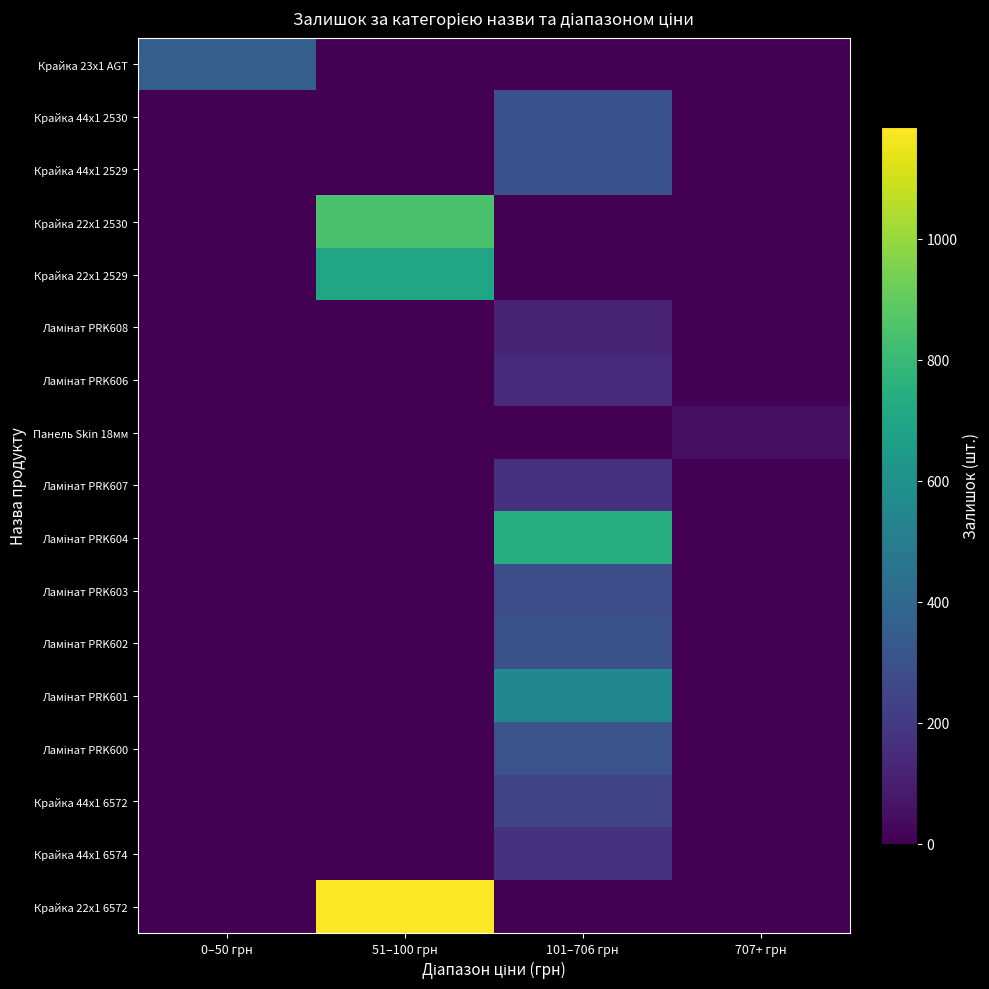

At how many categories does at least one series exceed 53?

3